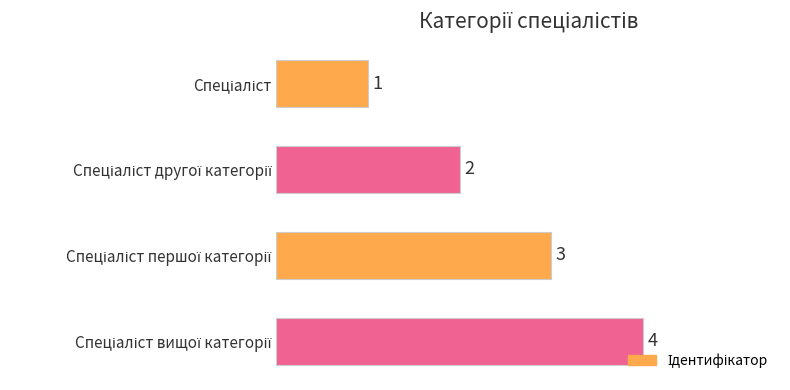

What is the value of the 4th bar from the top?

4